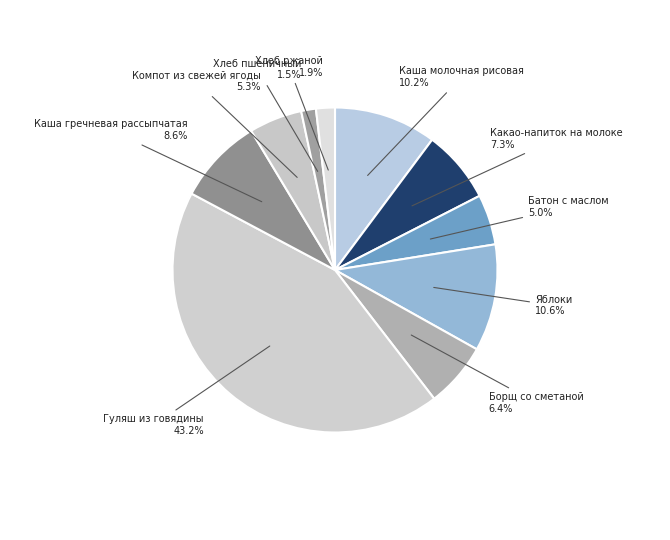

What percentage is NOT represented by Каша молочная рисовая?

89.8%